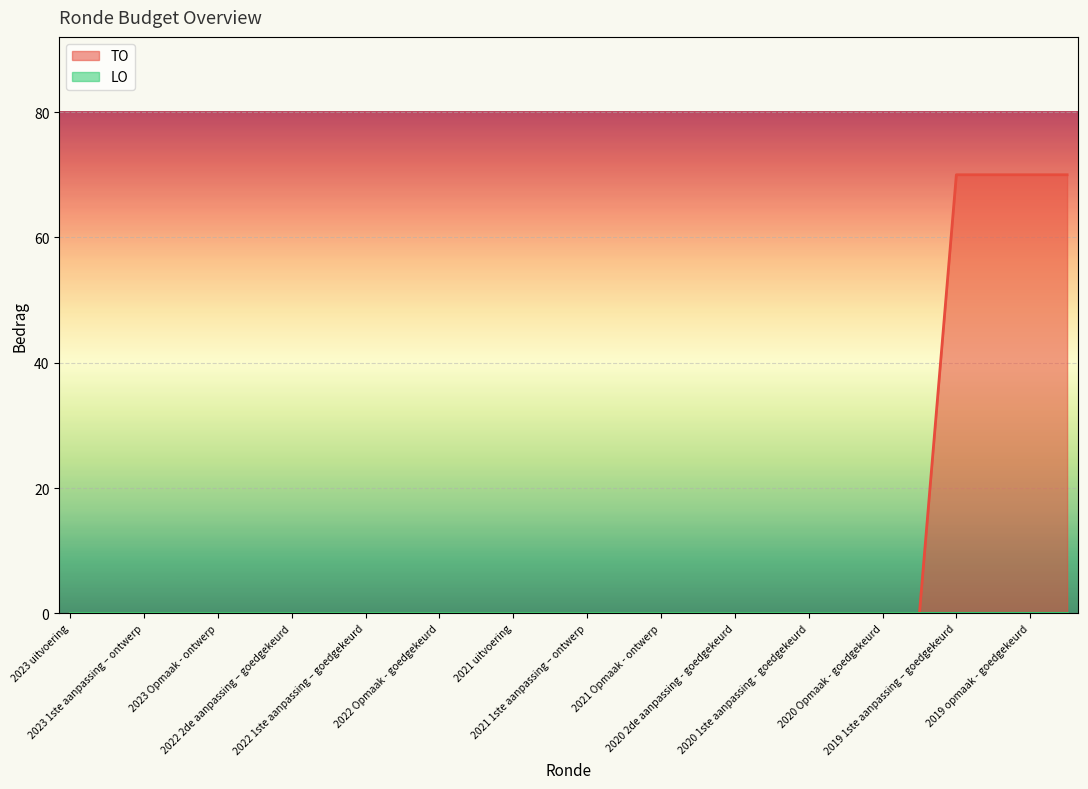

How many values exceed 0?

4